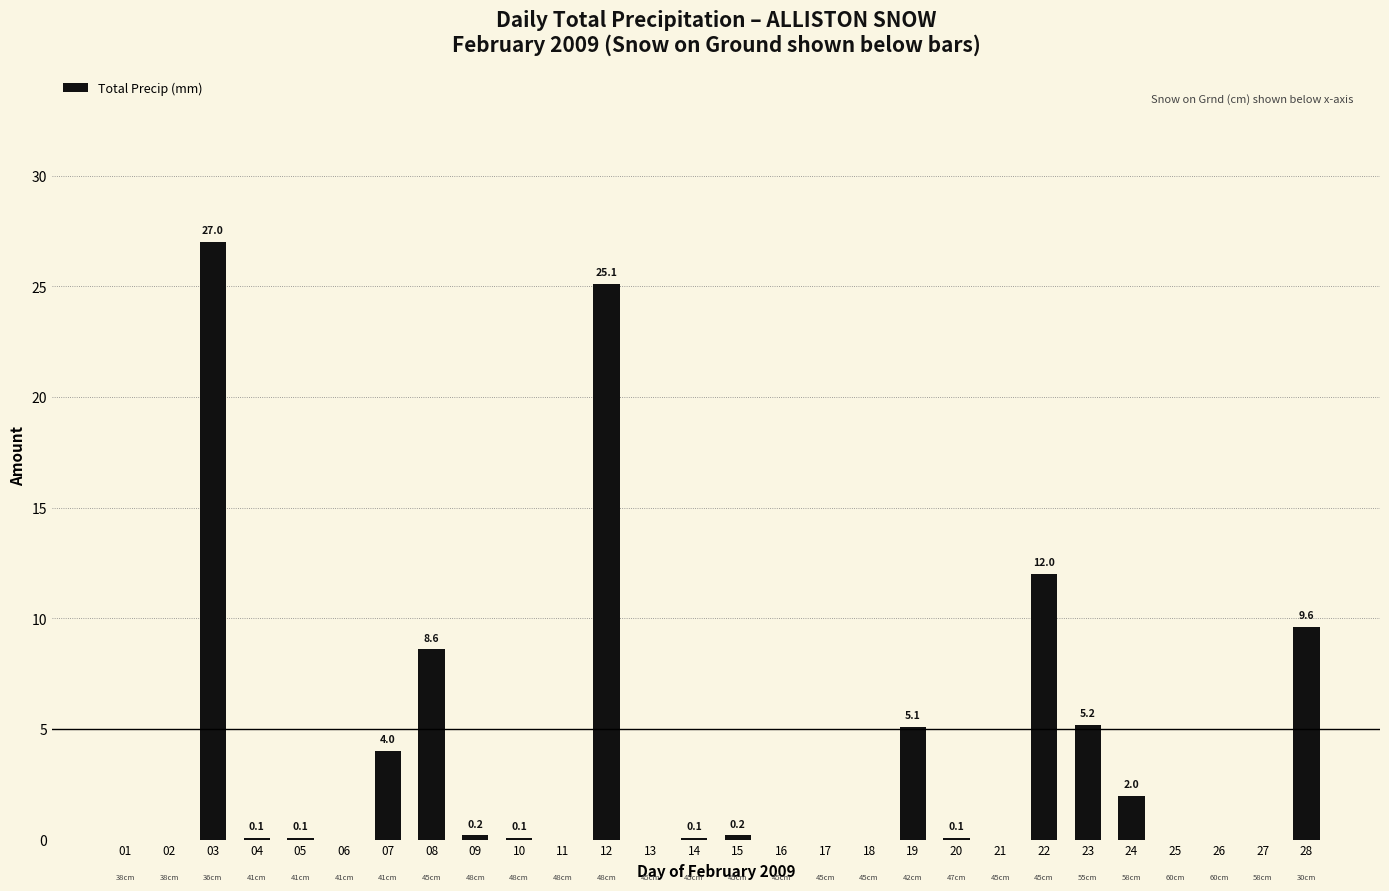

What is the change in value from 03 to 20?

-26.9